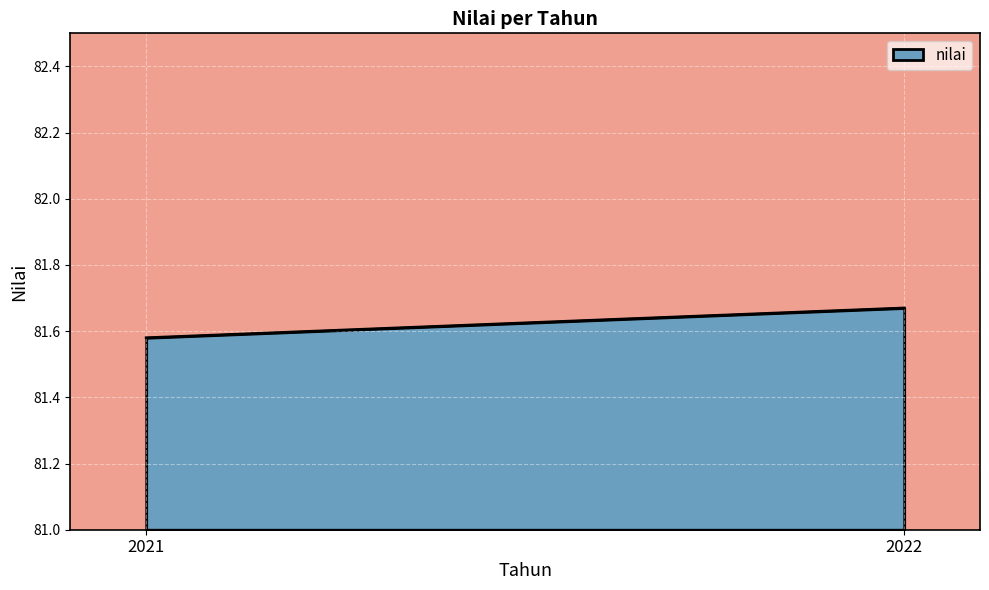

What is the difference between the maximum and minimum values?

0.1